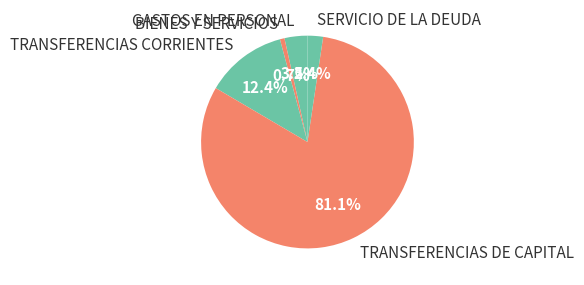

What percentage is the BIENES Y SERVICIOS slice, to the nearest percent?

1%